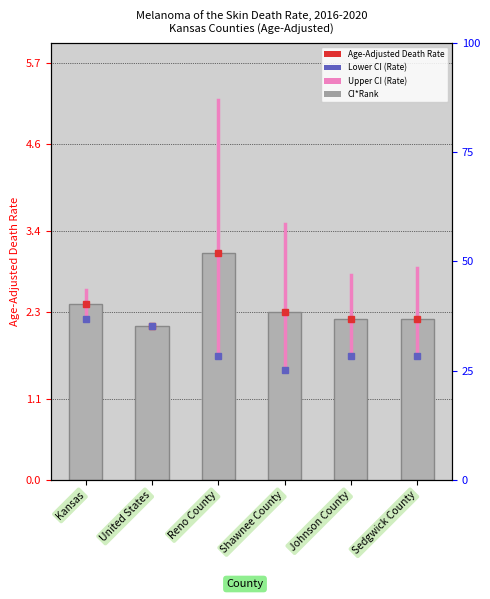

What is the minimum value shown in the chart?

2.1